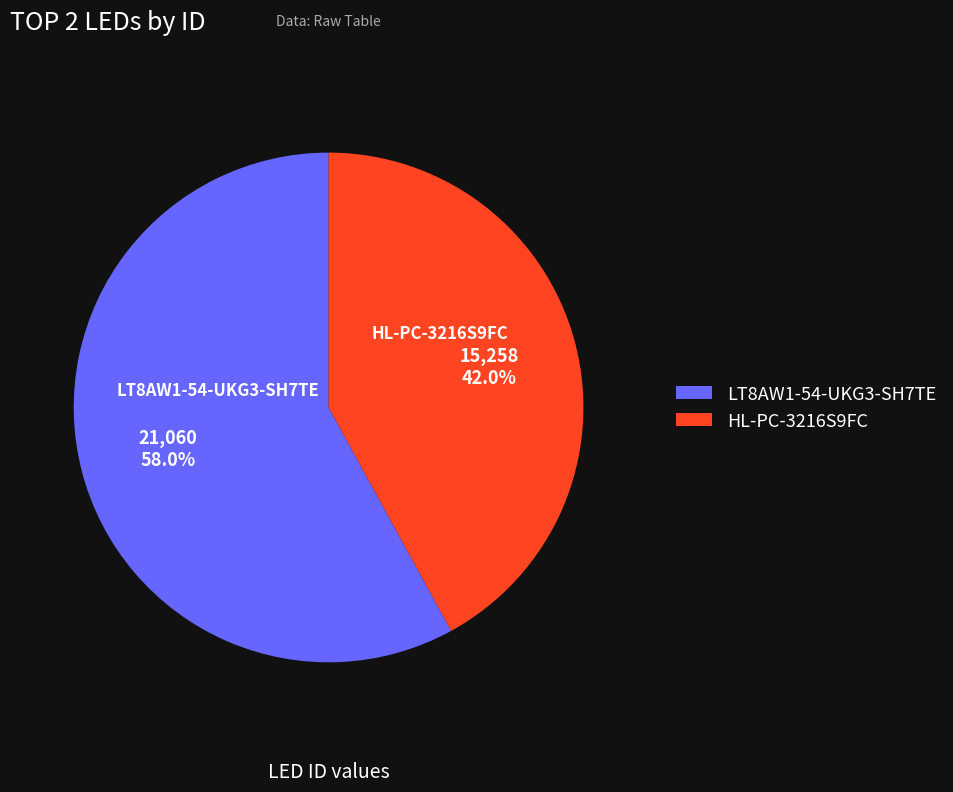

Is there a majority slice in this chart?

Yes